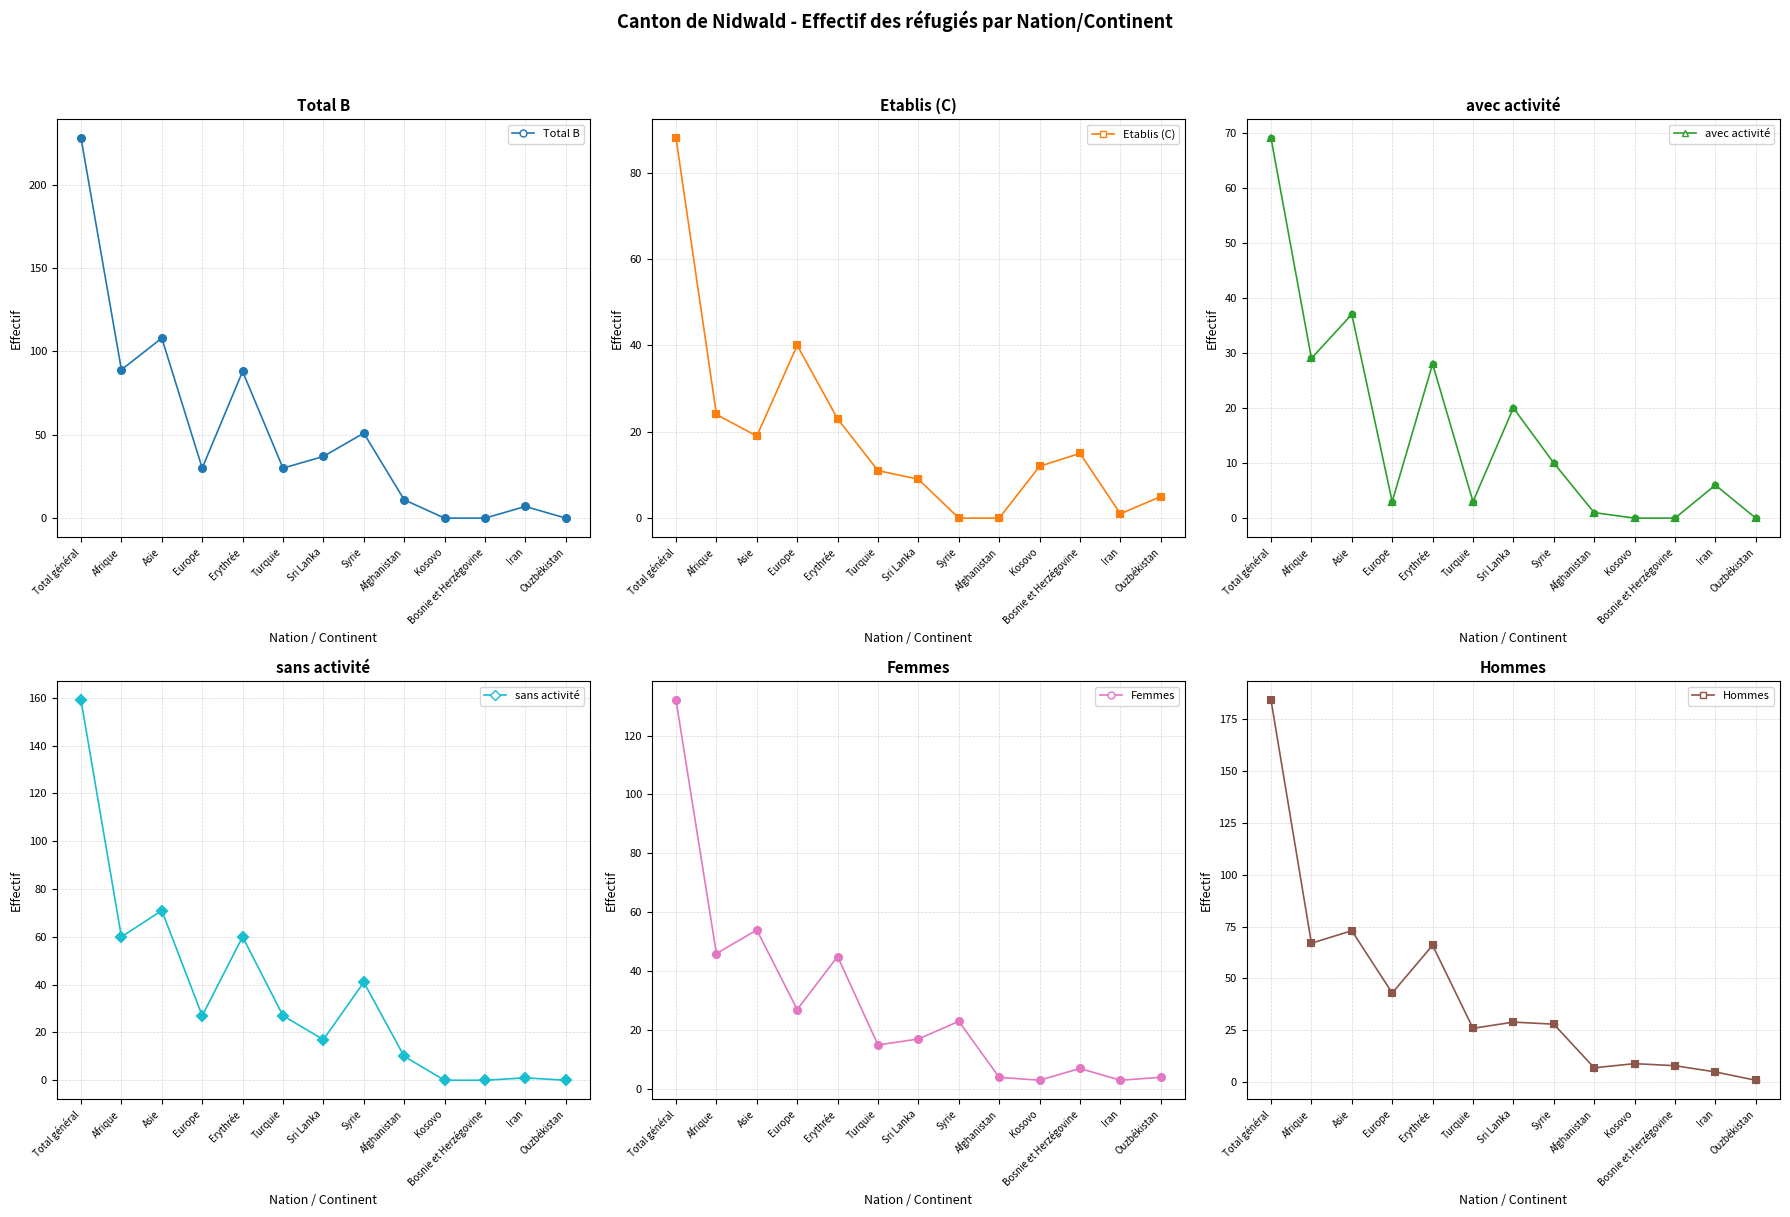

Which series has the largest Y range (max minus min)?

Total B